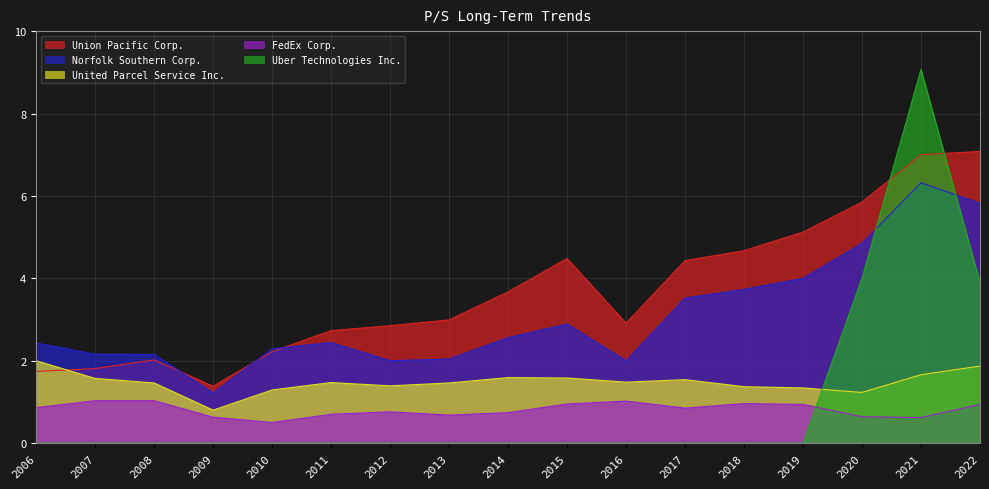

Reading left to right, transcribe all the data shown in this chart.

Union Pacific Corp.: 1.7	1.8	2.0	1.4	2.2	2.7	2.9	3.0	3.7	4.5	2.9	4.4	4.7	5.1	5.8	7.0	7.1
Norfolk Southern Corp.: 2.4	2.2	2.1	1.2	2.3	2.4	2.0	2.0	2.6	2.9	2.0	3.5	3.7	4.0	4.8	6.3	5.8
United Parcel Service Inc.: 2.0	1.6	1.5	0.8	1.3	1.5	1.4	1.5	1.6	1.6	1.5	1.5	1.4	1.3	1.2	1.7	1.9
FedEx Corp.: 0.9	1.0	1.0	0.6	0.5	0.7	0.8	0.7	0.7	0.9	1.0	0.8	1.0	0.9	0.6	0.6	0.9
Uber Technologies Inc.: 0.0	0.0	0.0	0.0	0.0	0.0	0.0	0.0	0.0	0.0	0.0	0.0	0.0	0.0	4.0	9.1	3.9